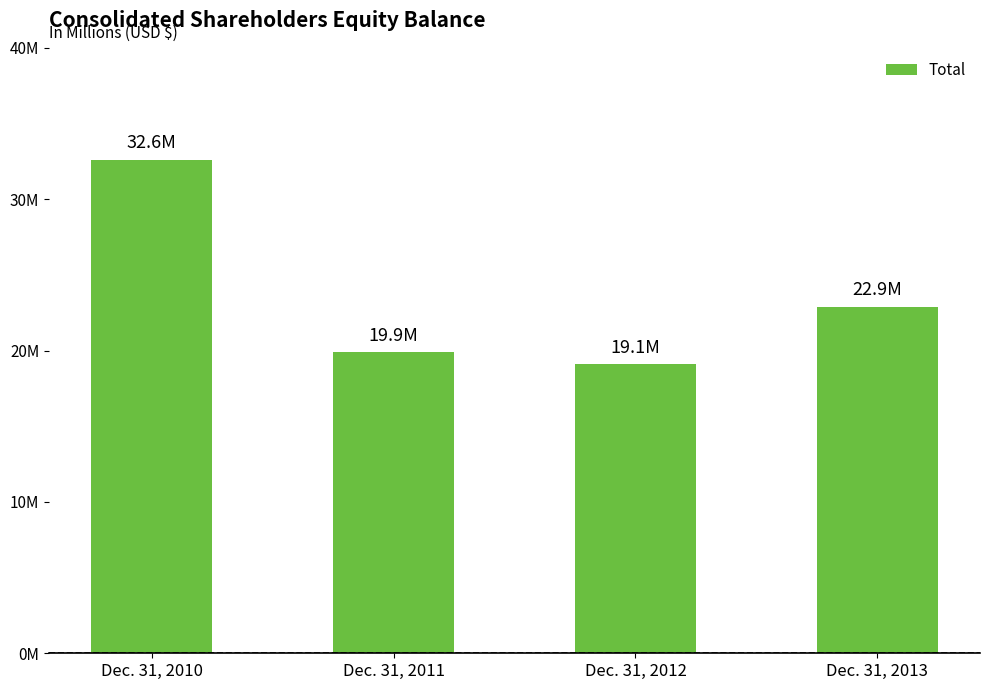

The chart shows a value of 32.6 at Dec. 31, 2012. True or false?

False